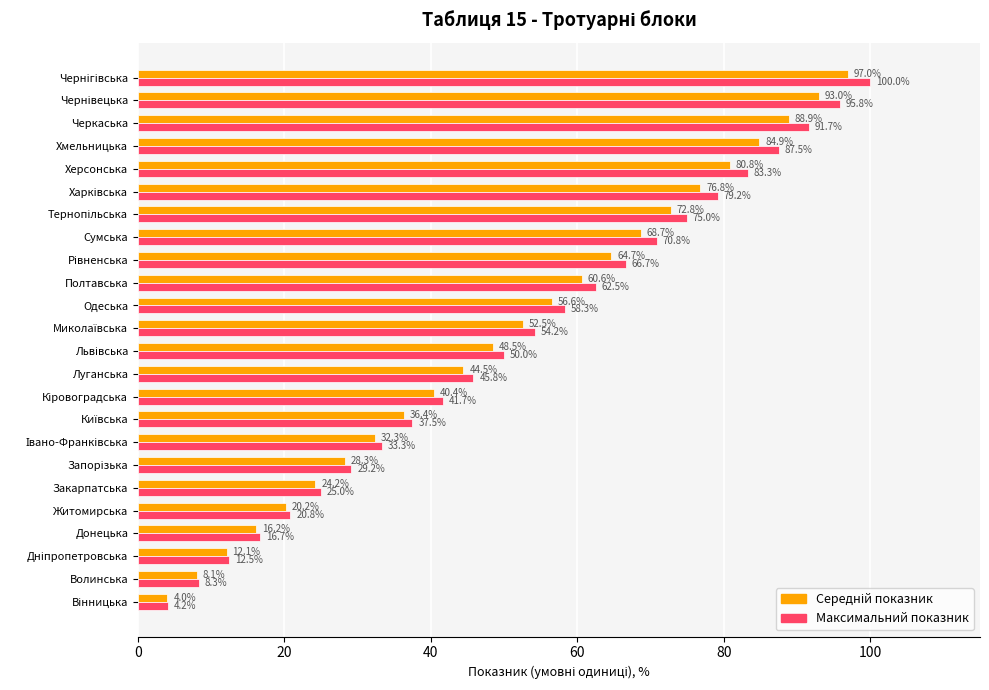

What is the maximum value shown in the chart?

100.0